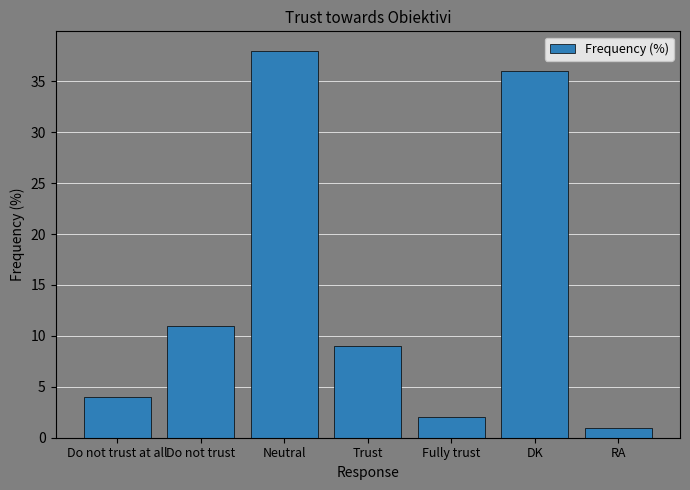

Which category has the lowest value across all series?

RA